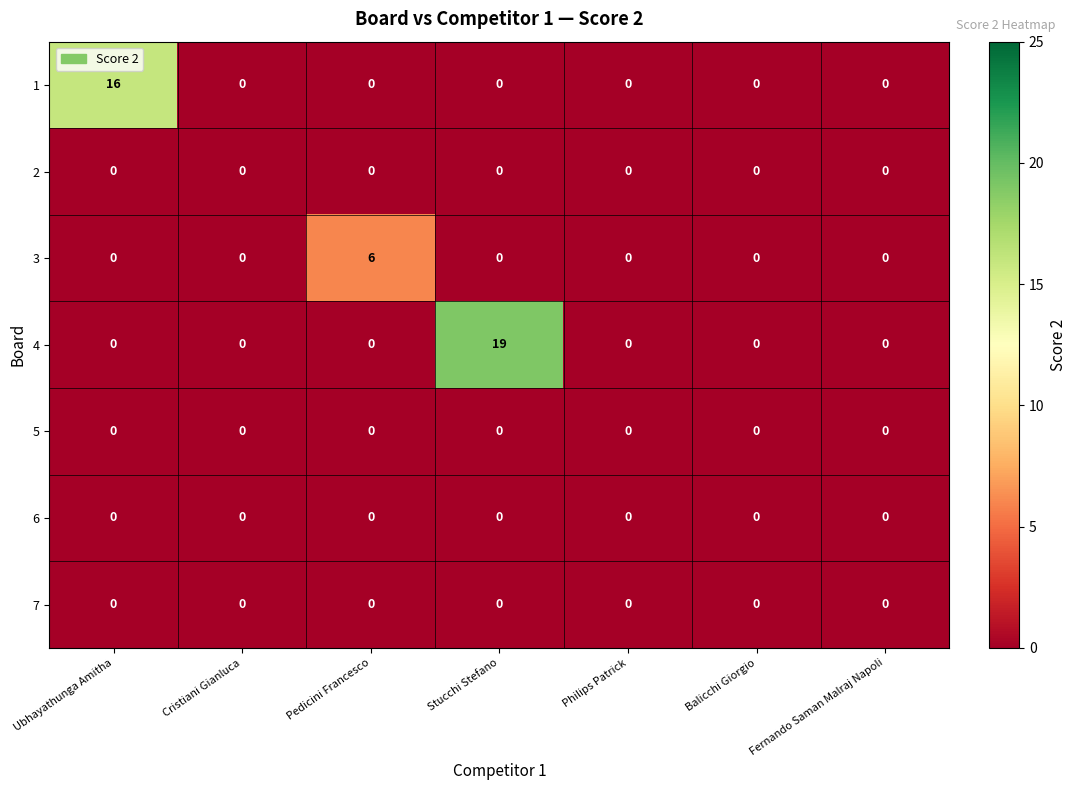

Count the number of categories in the chart.

7